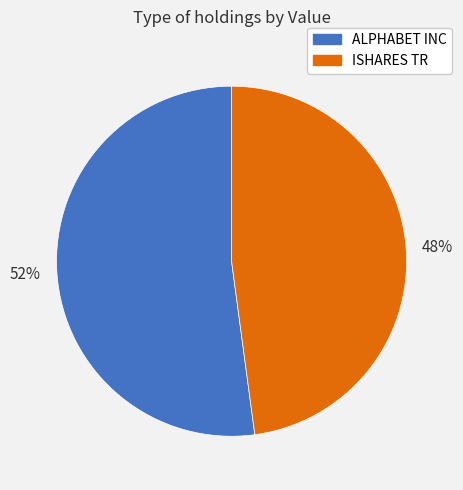

Which category has the biggest portion of the pie?

ALPHABET INC